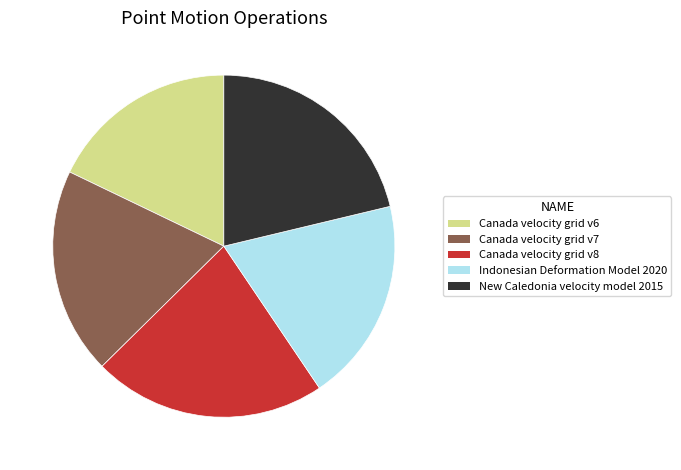

Which slice is the largest?

Canada velocity grid v8